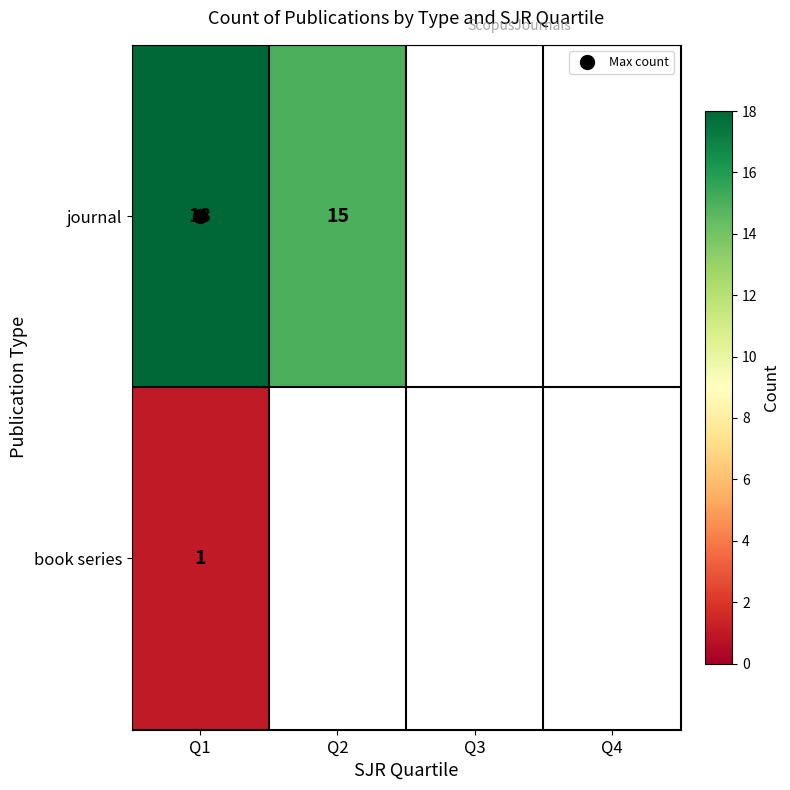

At how many categories does at least one series exceed 17?

1